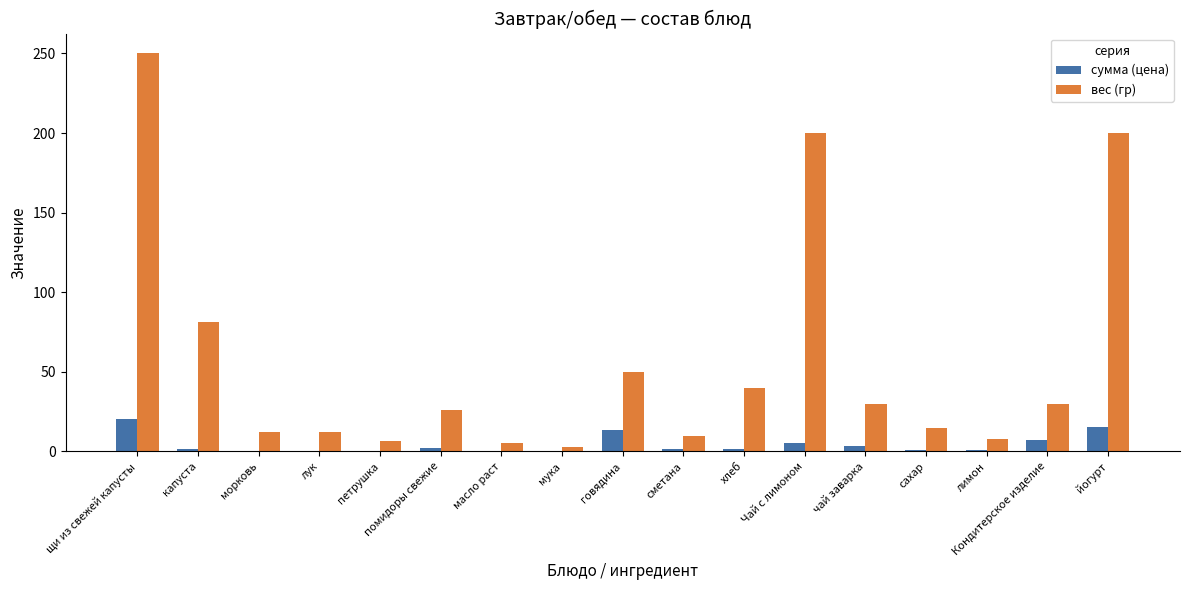

What is the spread (max minus min) of values at говядина?

36.5